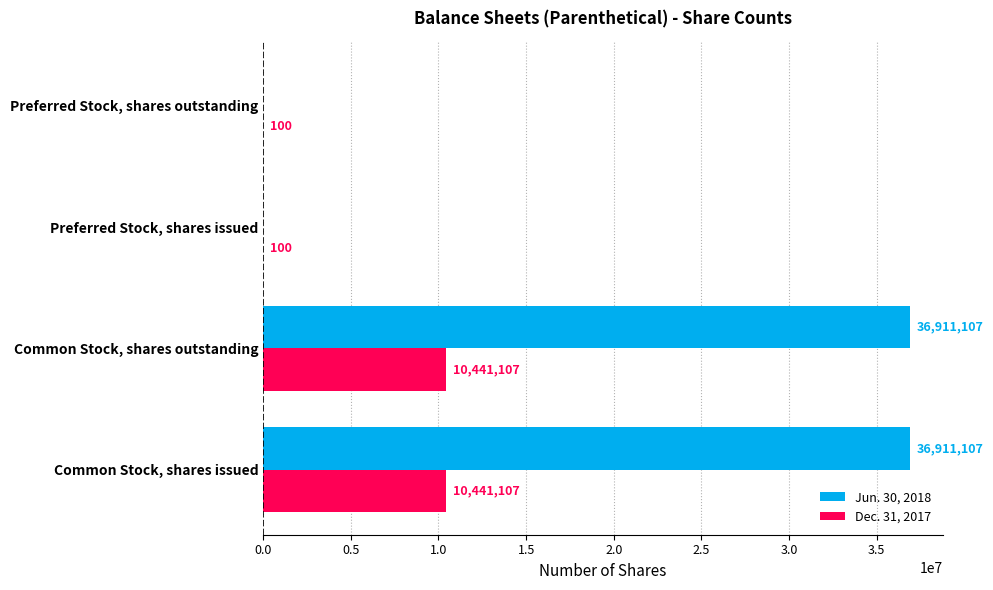

Is it true that Jun. 30, 2018 equals 36911107 at Common Stock, shares issued?

True